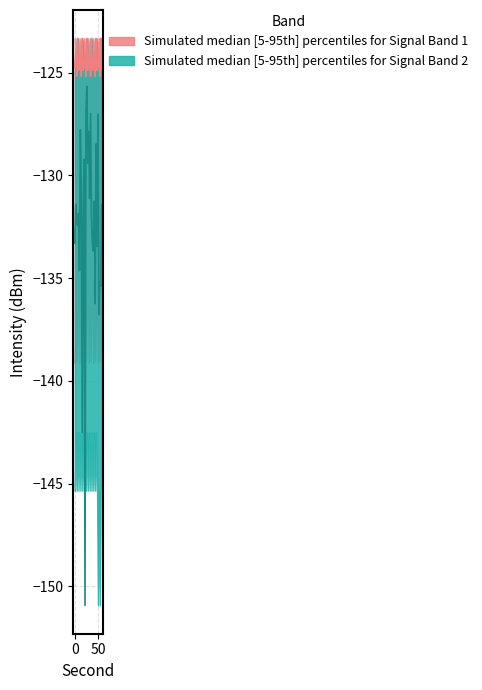

Is this an area chart (filled region under the line)?

No